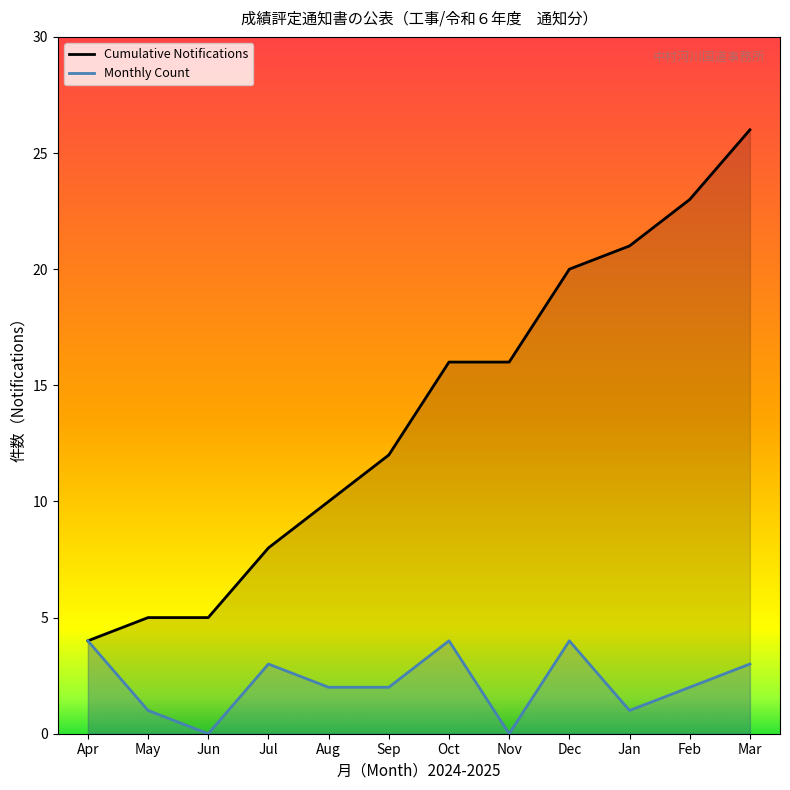

At which label does Cumulative Notifications reach its minimum?

Apr